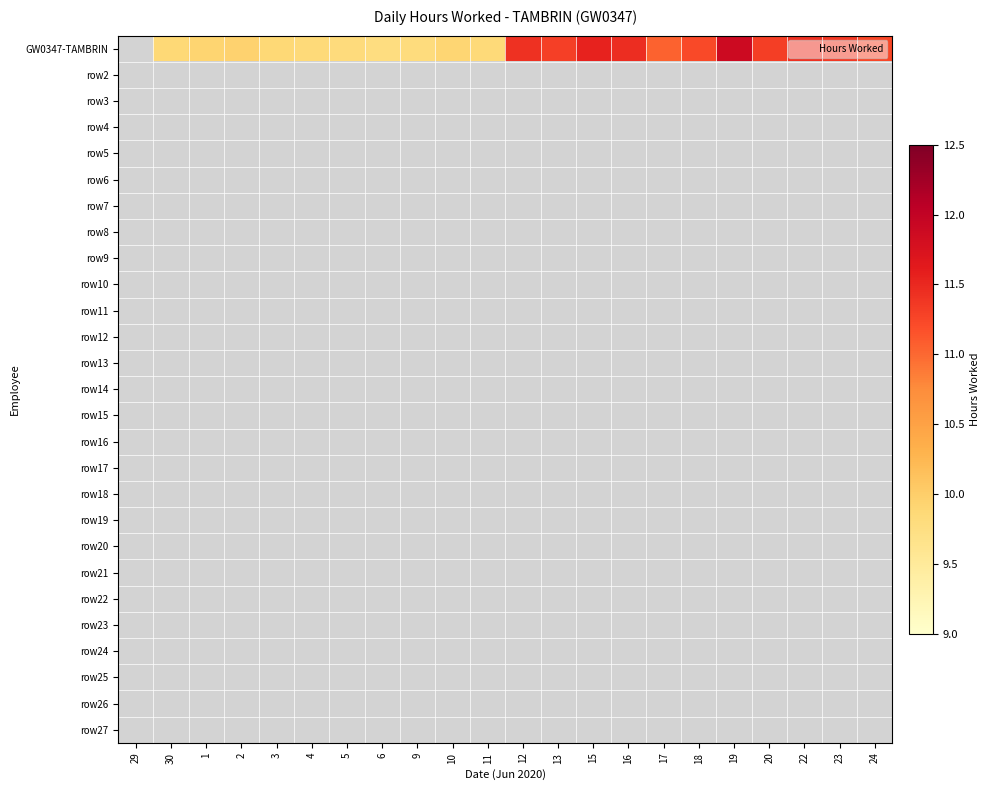

Between 5 and 30, which is larger?

30